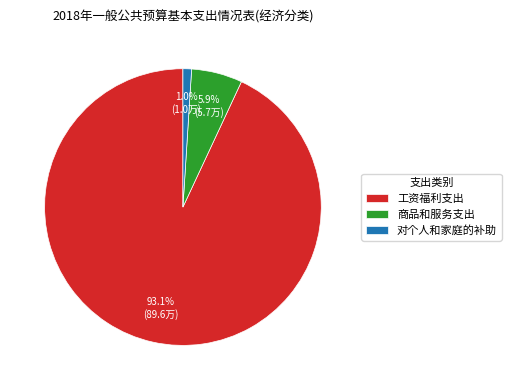

To the nearest percent, what portion does 工资福利支出 represent?

93%